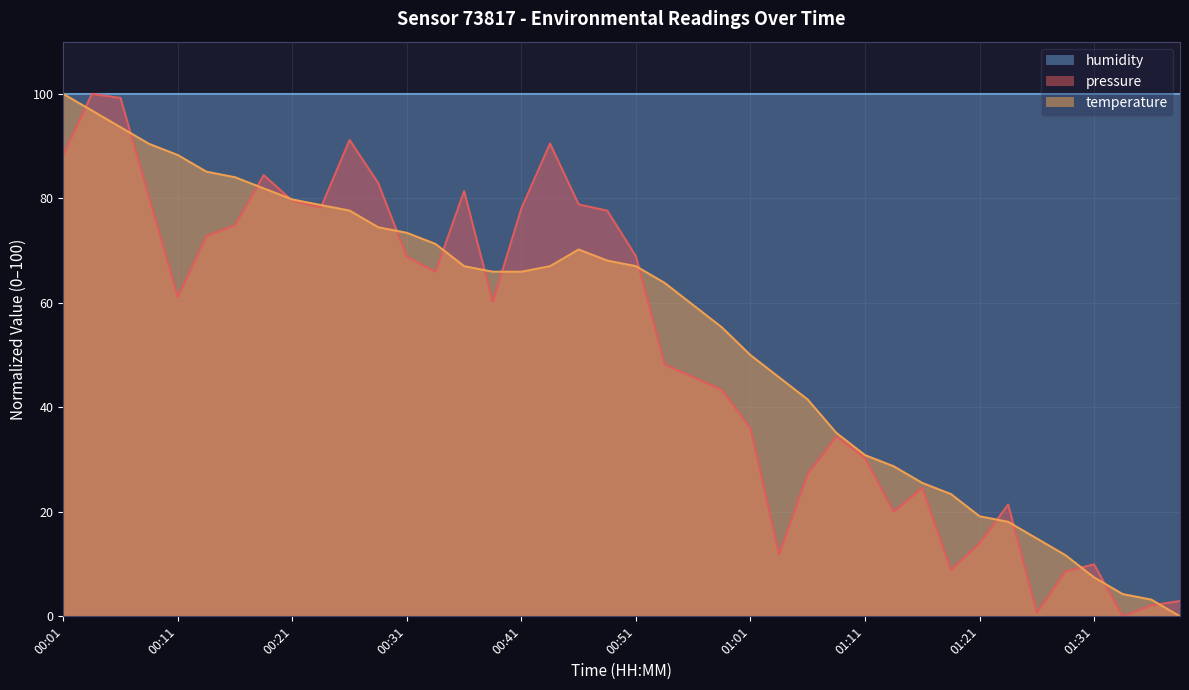

What is the maximum value shown in the chart?

100.0